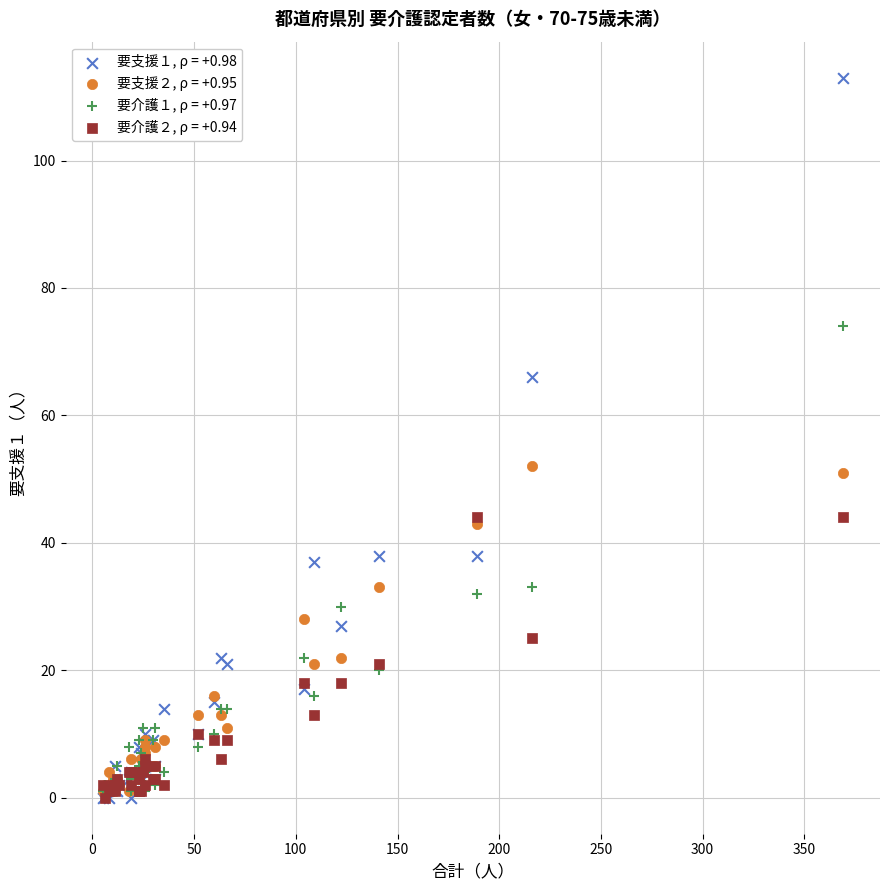

What are all the series names shown in the legend?

要支援１, ρ = +0.98, 要支援２, ρ = +0.95, 要介護１, ρ = +0.97, 要介護２, ρ = +0.94